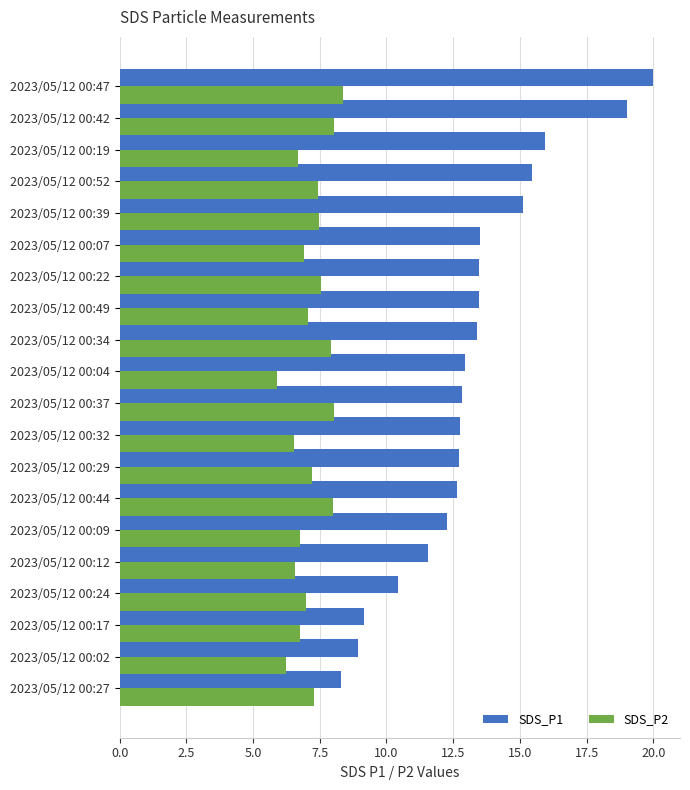

What is the spread (max minus min) of values at 2023/05/12 00:07?

6.6